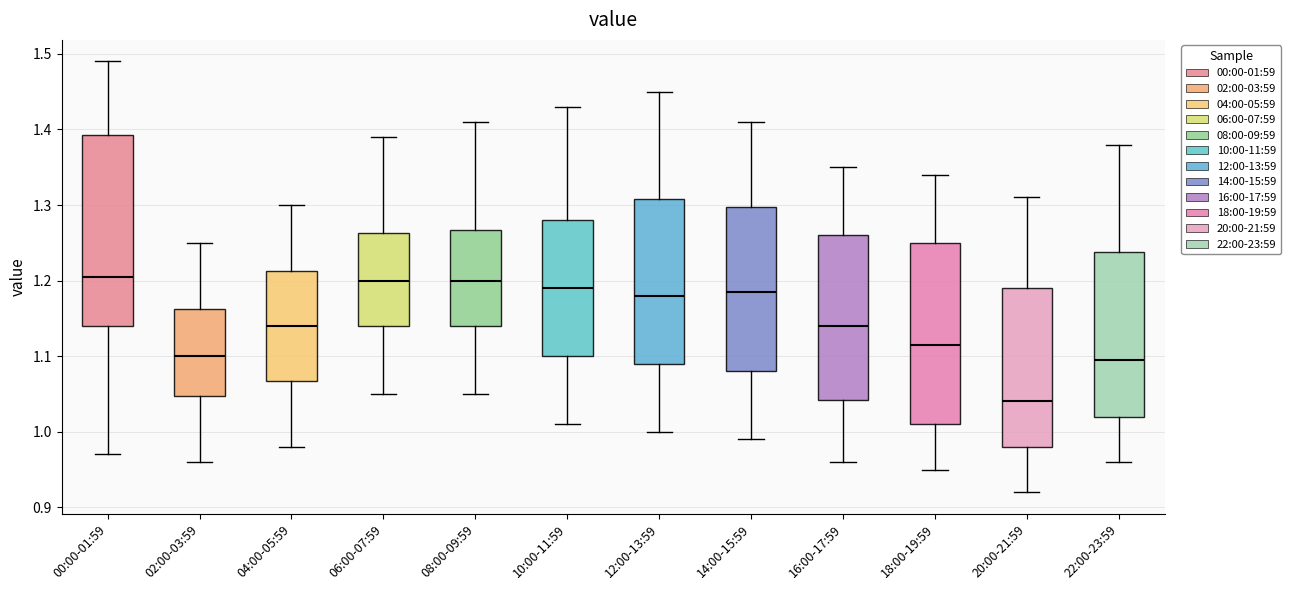

Reading left to right, read every box against the y-axis: the position of its median line, the range the box covers, and the ends of its whiskers. The values are not printed on the chart, so give them approximately, as read against the axis.

00:00-01:59: median 1.21, box 1.14 to 1.39, whiskers 0.97 to 1.49
02:00-03:59: median 1.10, box 1.05 to 1.16, whiskers 0.96 to 1.25
04:00-05:59: median 1.14, box 1.07 to 1.21, whiskers 0.98 to 1.30
06:00-07:59: median 1.20, box 1.14 to 1.26, whiskers 1.05 to 1.39
08:00-09:59: median 1.20, box 1.14 to 1.27, whiskers 1.05 to 1.41
10:00-11:59: median 1.19, box 1.10 to 1.28, whiskers 1.01 to 1.43
12:00-13:59: median 1.18, box 1.09 to 1.31, whiskers 1.00 to 1.45
14:00-15:59: median 1.19, box 1.08 to 1.30, whiskers 0.99 to 1.41
16:00-17:59: median 1.14, box 1.04 to 1.26, whiskers 0.96 to 1.35
18:00-19:59: median 1.12, box 1.01 to 1.25, whiskers 0.95 to 1.34
20:00-21:59: median 1.04, box 0.98 to 1.19, whiskers 0.92 to 1.31
22:00-23:59: median 1.10, box 1.02 to 1.24, whiskers 0.96 to 1.38